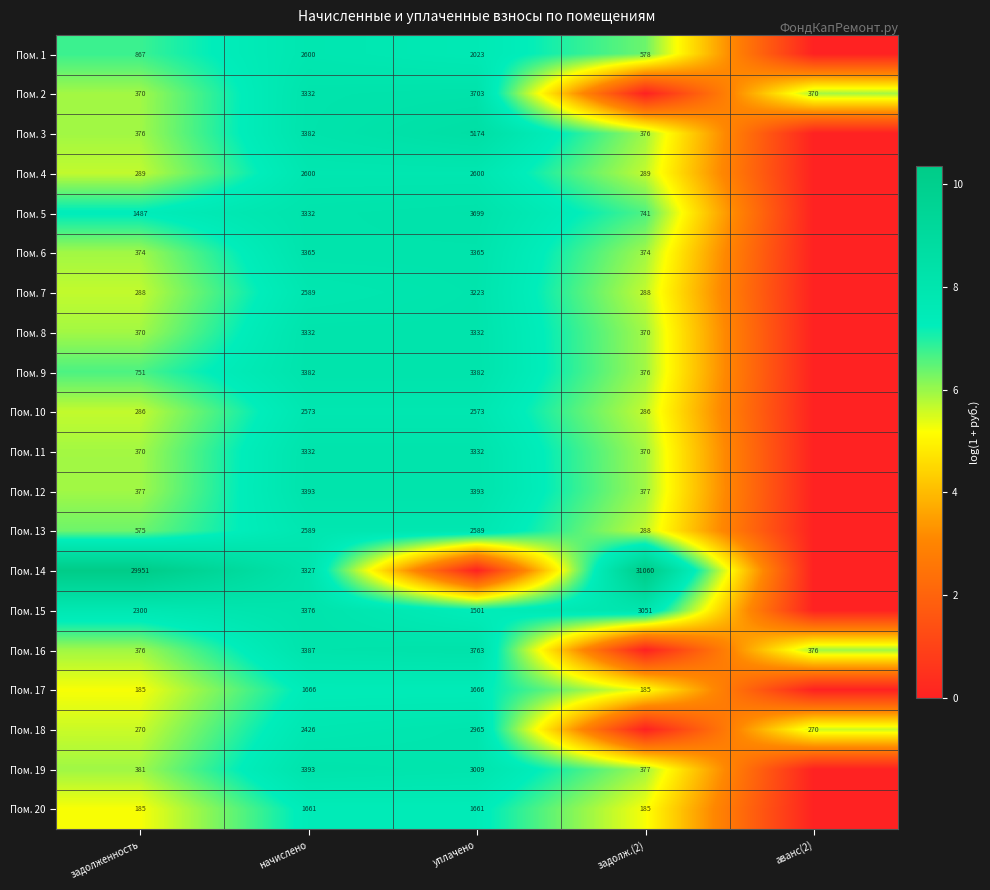

The value of Пом. 3 at уплачено is 1126. True or false?

False